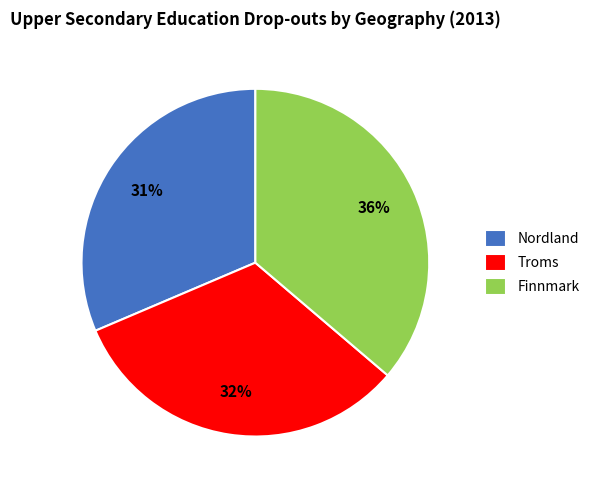

What is the ratio of the value at Troms to the value at Nordland?

1.0